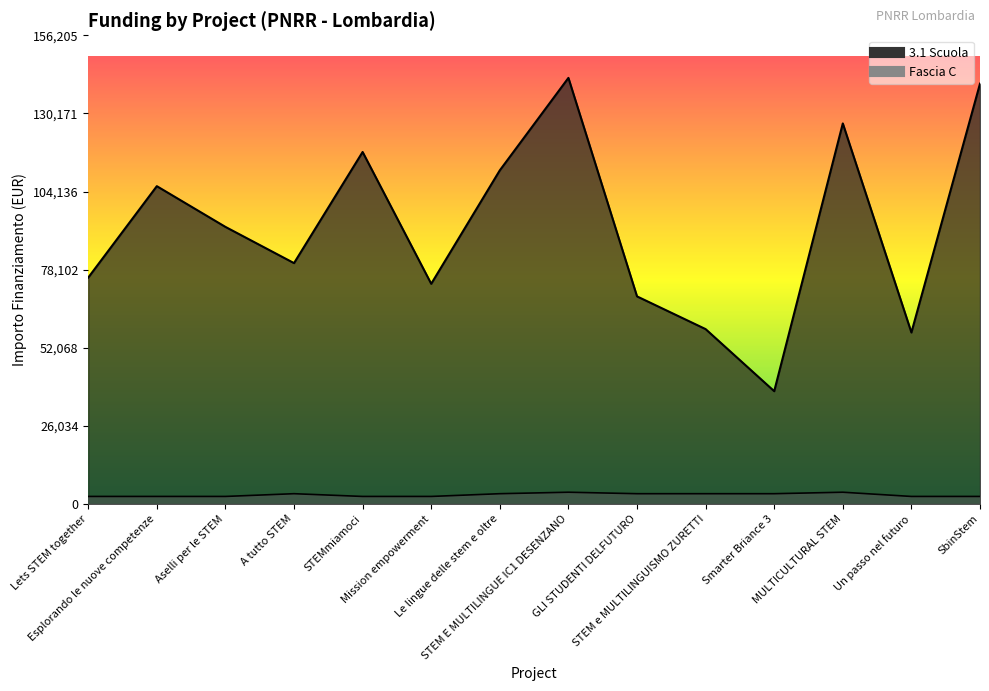

What is the label of the 7th point from the left?

Le lingue delle stem e oltre